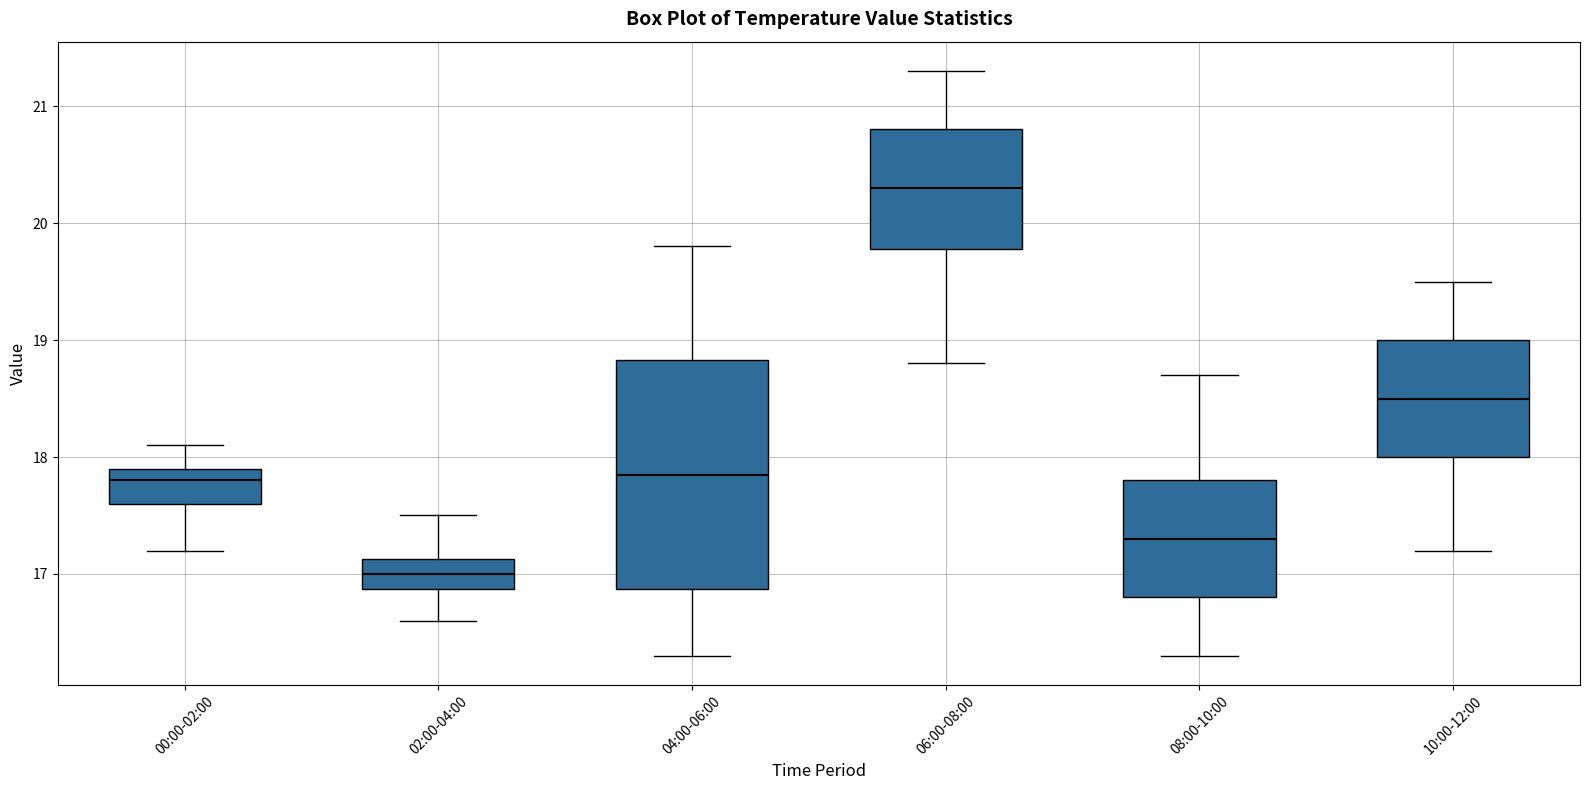

Where is the lower edge of the box for 04:00-06:00 on the y-axis? The values are not printed on the chart, so give them approximately, as read against the axis.

16.9